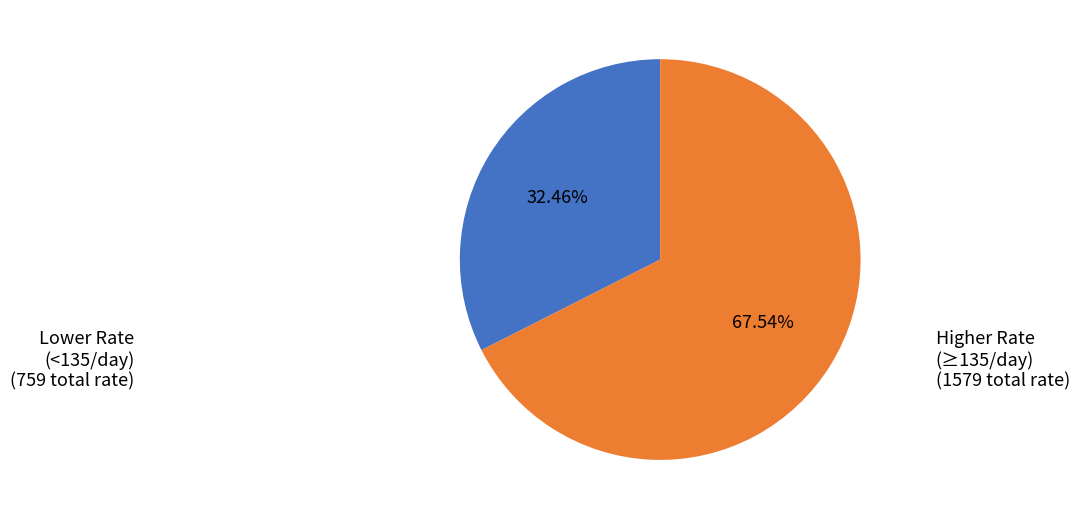

Is there any slice that represents more than half of the pie?

Yes